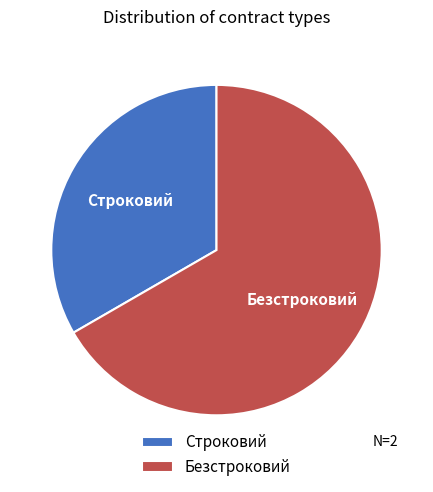

What is the largest slice in the pie chart?

Безстроковий